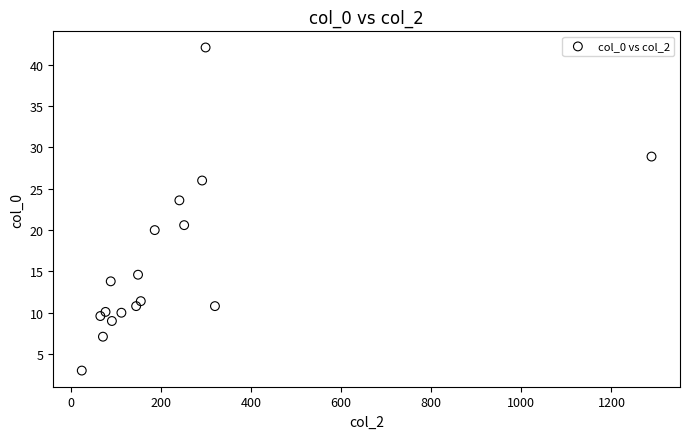

What is the range of X values (max minus min)?

1264.9